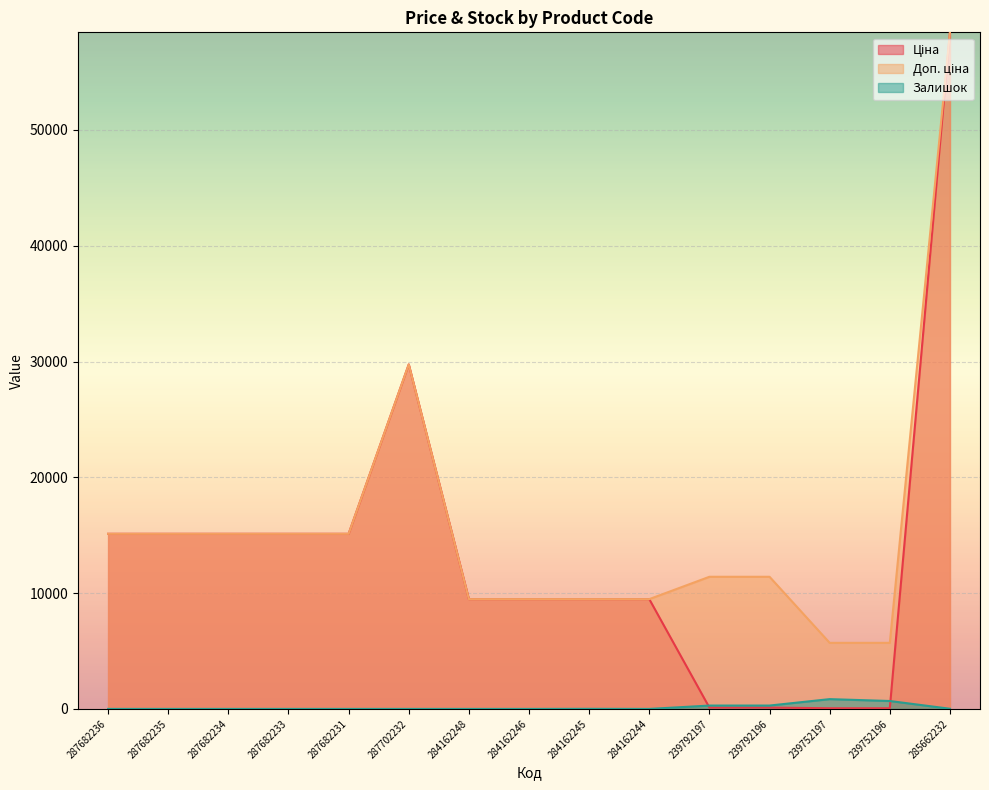

Reading left to right, what are all the values shown in this chart?

Ціна: 15120.0	15120.0	15120.0	15120.0	15120.0	29747.2	9480.1	9480.1	9480.1	9480.1	114.1	114.1	57.0	57.0	58426.5
Доп. ціна: 15120.0	15120.0	15120.0	15120.0	15120.0	29747.2	9480.1	9480.1	9480.1	9480.1	11410.0	11410.0	5705.0	5705.0	58426.5
Залишок: 0.0	0.0	0.0	0.0	0.0	0.0	0.0	0.0	8.0	0.0	289.0	290.0	845.0	683.0	14.0